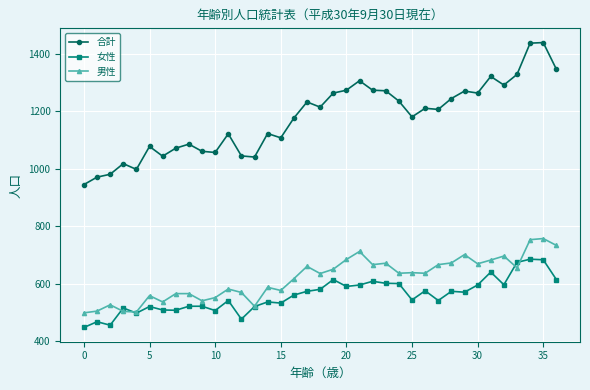

Rank the series by their maximum value, from highest to lowest.

合計, 男性, 女性